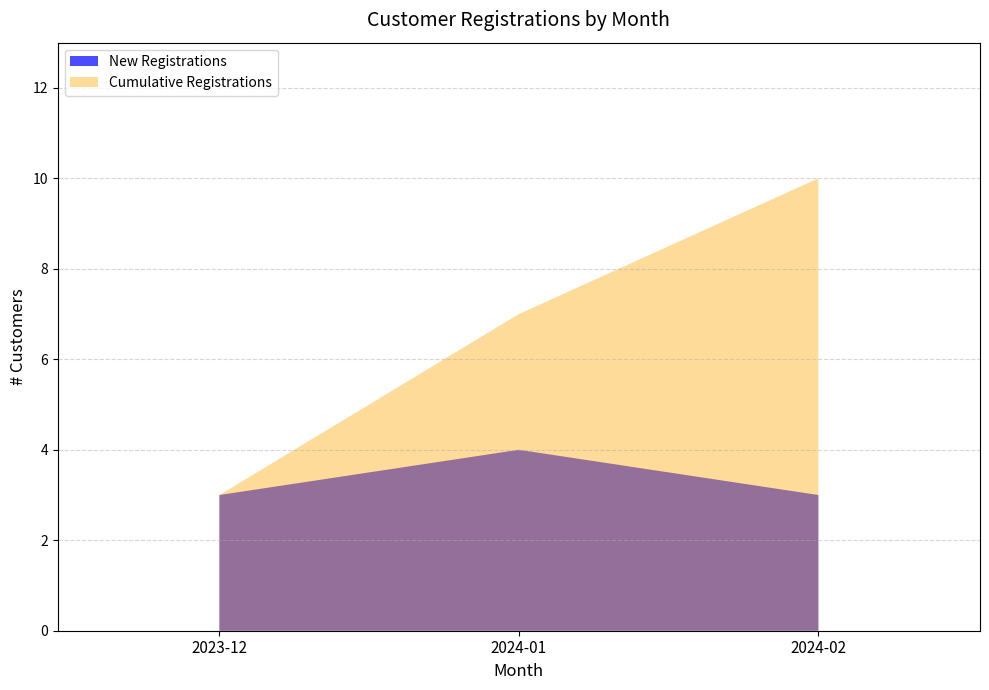

List the series in order of their overall mean, lowest first.

New Registrations, Cumulative Registrations